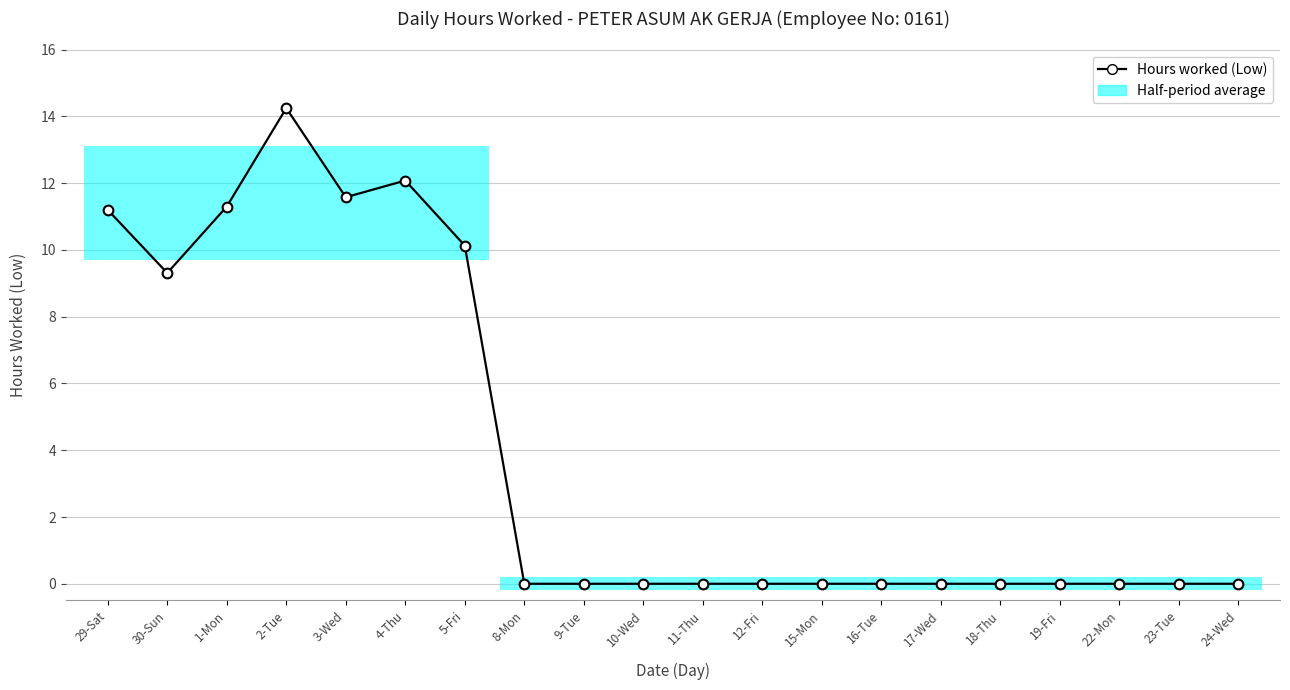

What position from the left is 16-Tue?

14